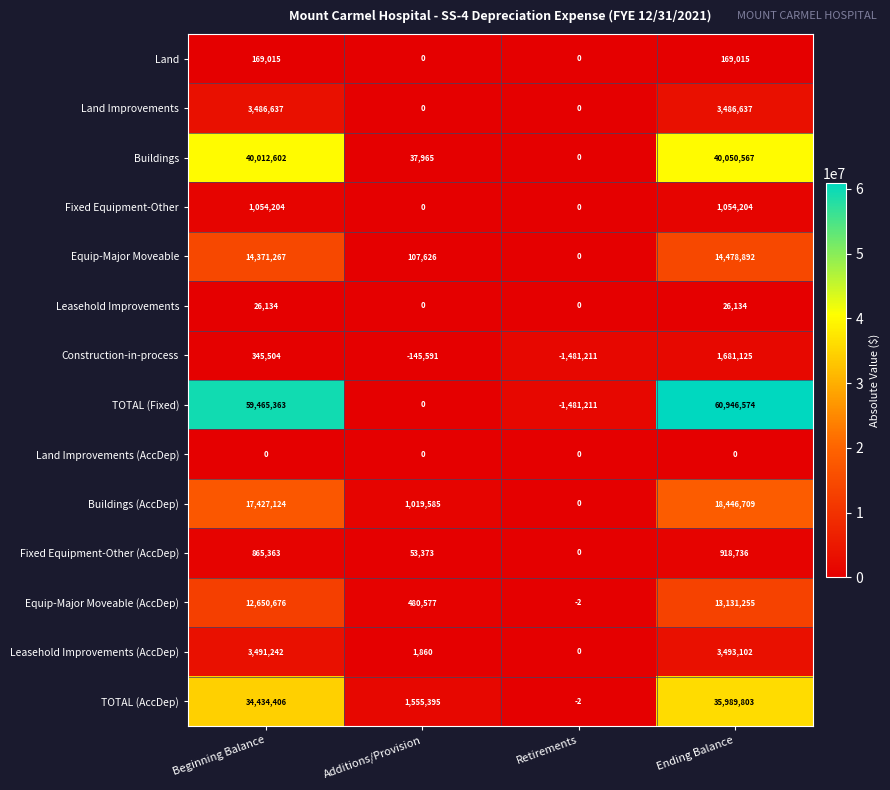

What is the difference between the maximum and minimum values in the Buildings (AccDep) series?

18446709